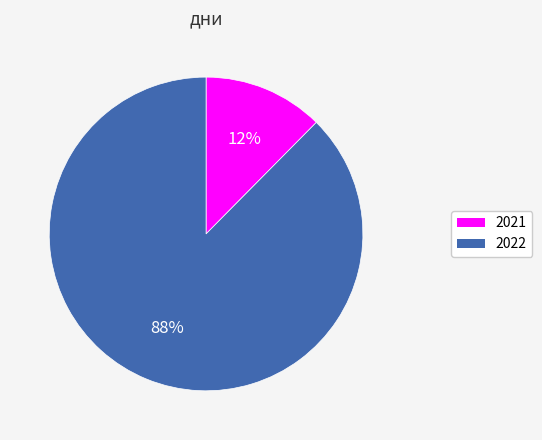

To the nearest percent, what portion does 2021 represent?

12%